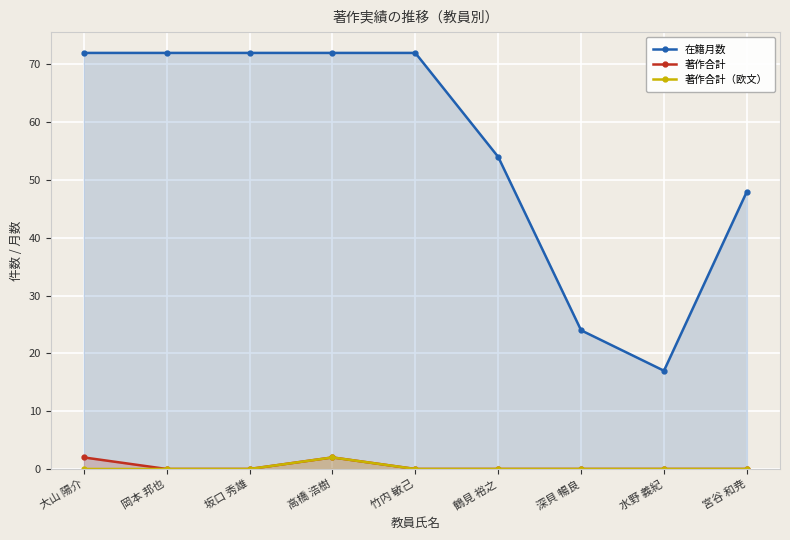

How many categories are shown in the chart?

9